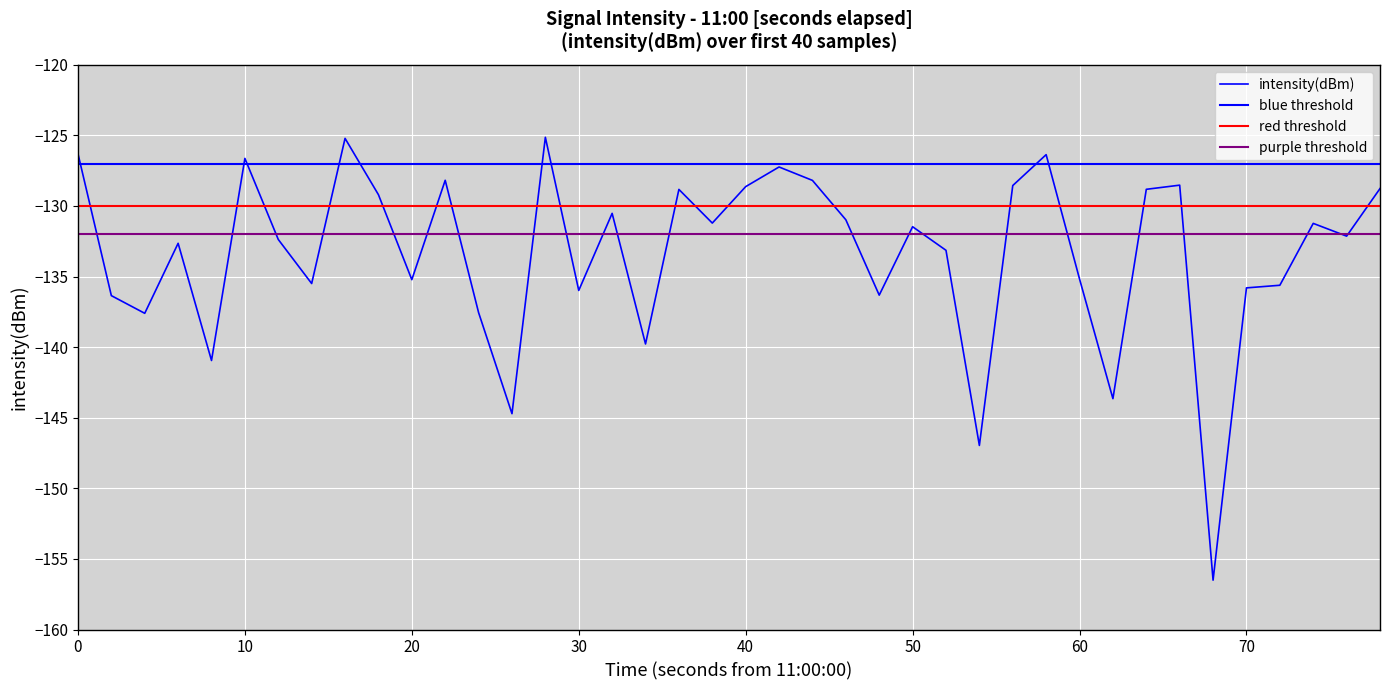

What is the smallest value displayed?

-156.5